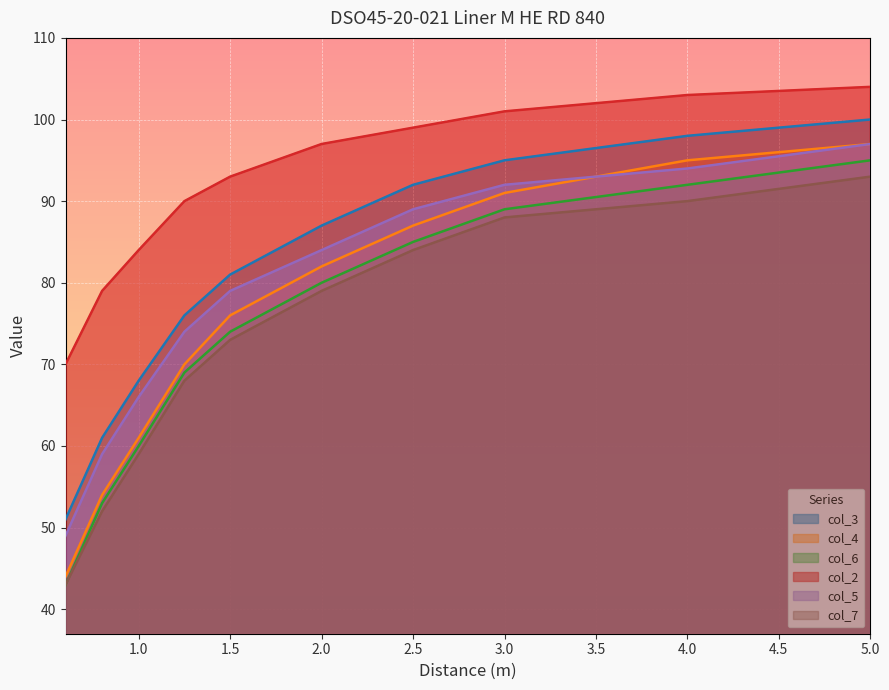

What are all the series names shown in the legend?

col_3, col_4, col_6, col_2, col_5, col_7